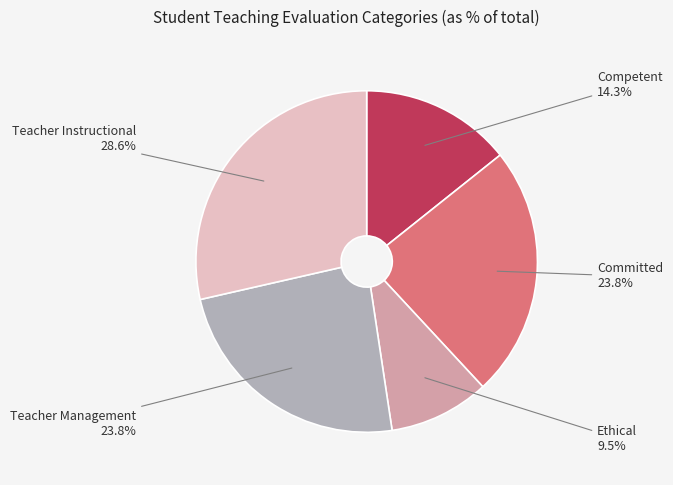

What percentage do Committed and Teacher Instructional together represent?

52.4%